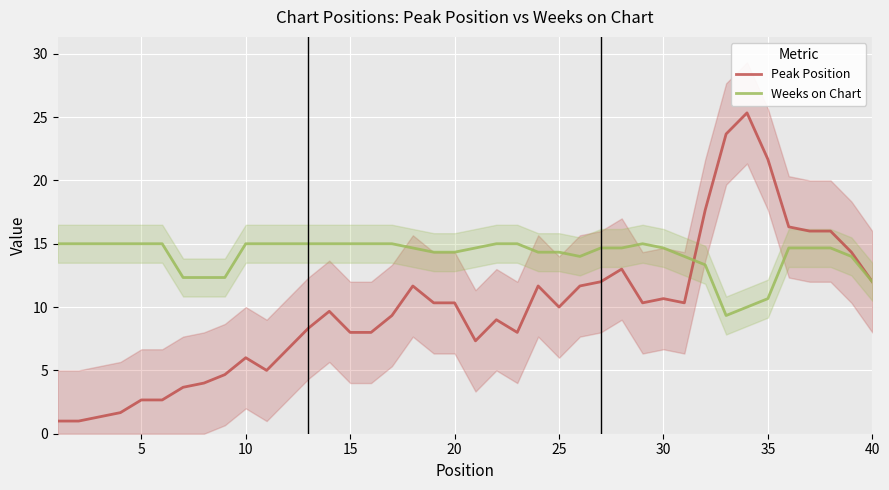

The Peak Position series shows 3.7 at 5. True or false?

False